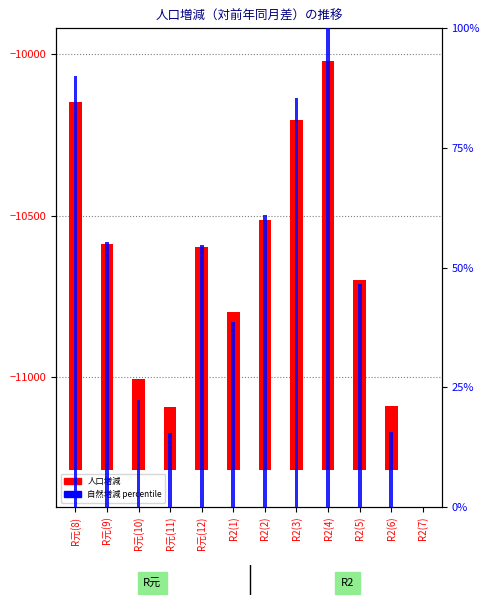

What position from the right is R元(8)?

12